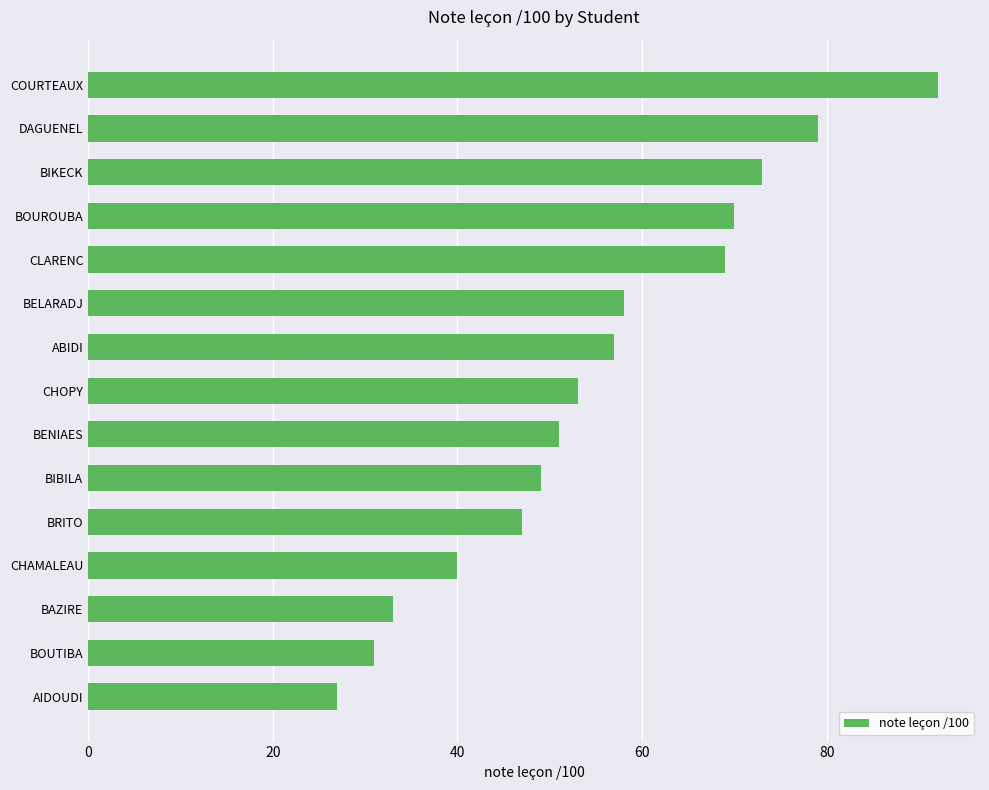

The value at COURTEAUX is 92. True or false?

True